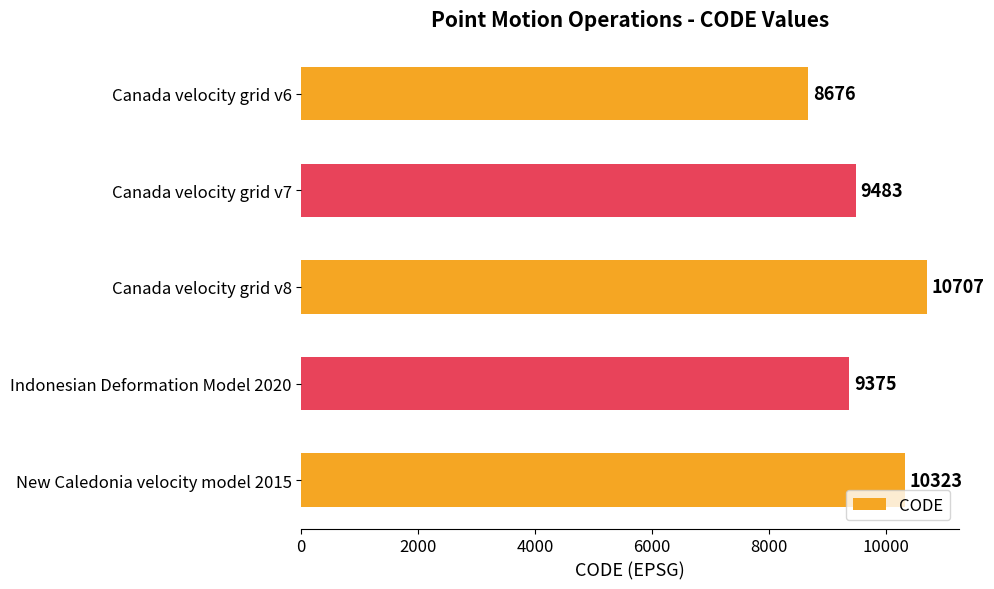

Rank the categories by value from lowest to highest.

Canada velocity grid v6, Indonesian Deformation Model 2020, Canada velocity grid v7, New Caledonia velocity model 2015, Canada velocity grid v8